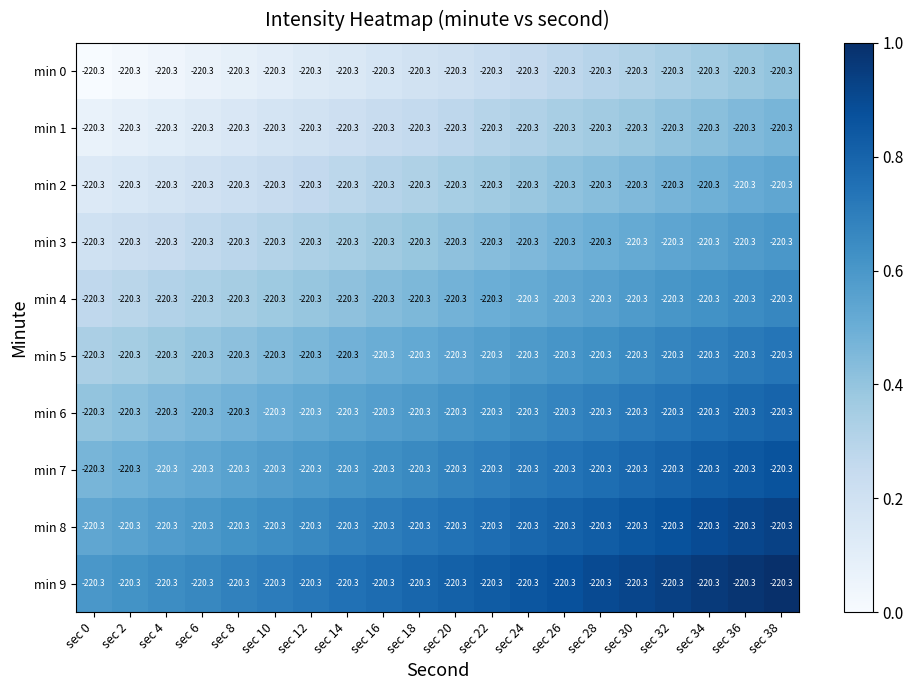

The value of min 4 at sec 24 is 0.5. True or false?

True